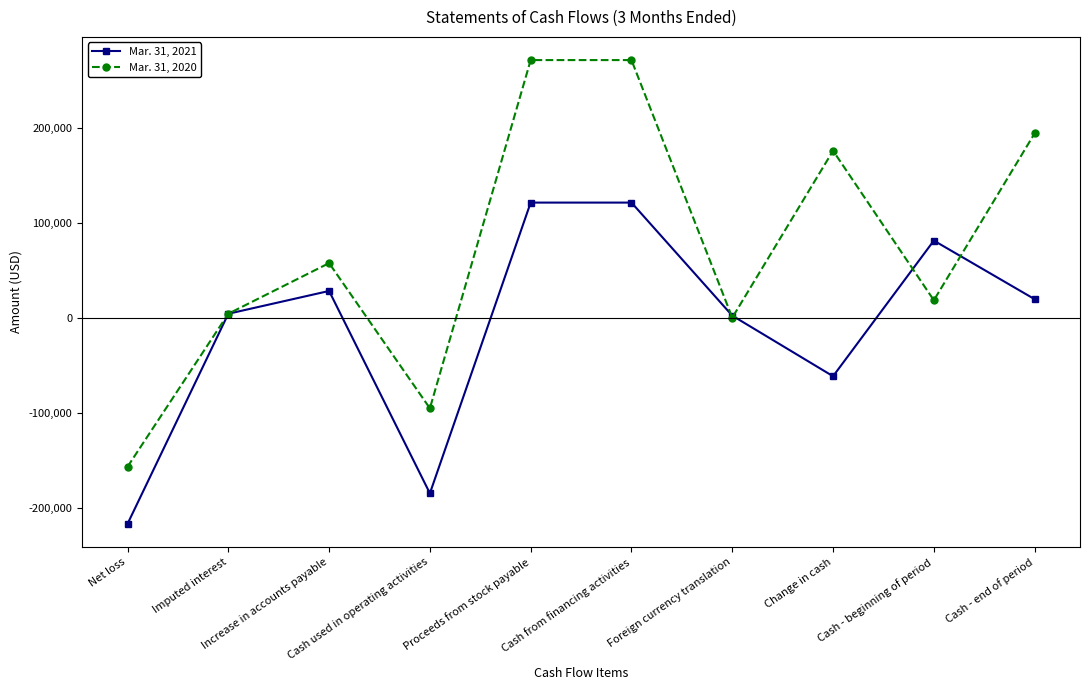

How many interior local valleys does the Mar. 31, 2021 series have?

2